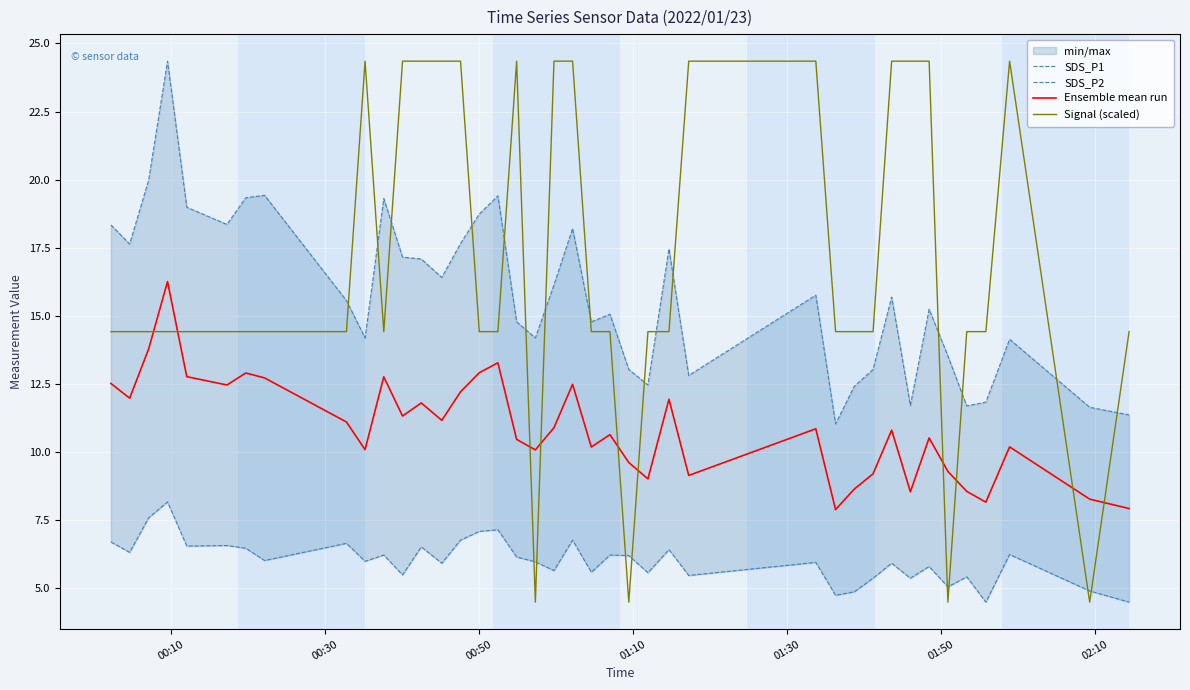

What is the lowest value of the Ensemble mean run series?

7.9